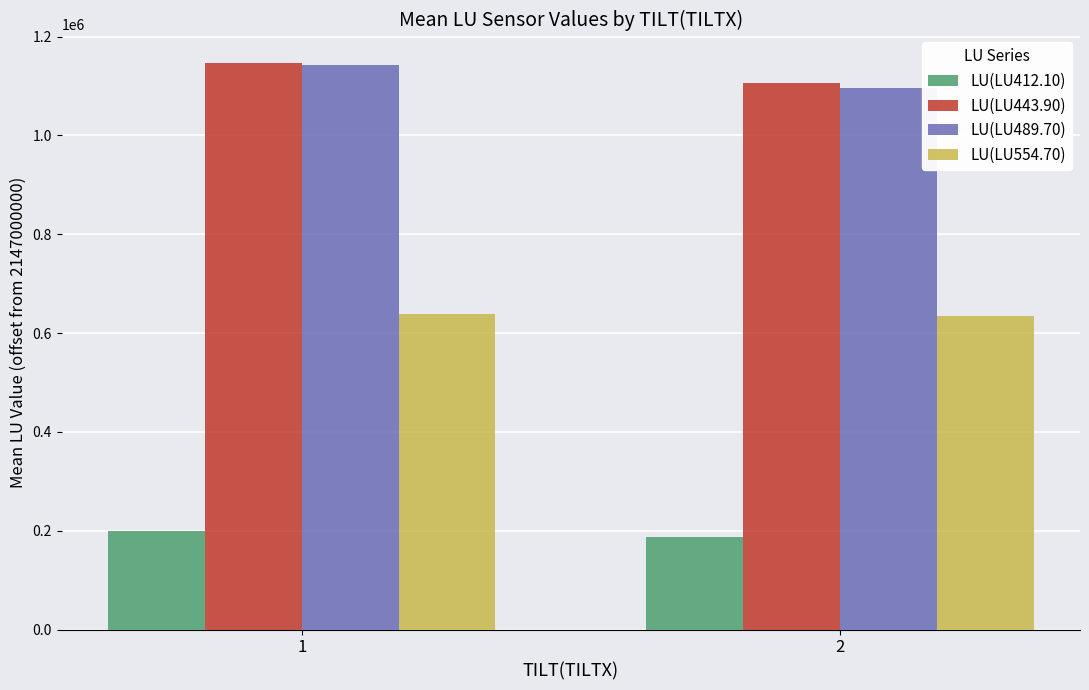

What is the sum of all LU(LU443.90) values?

2253259.0